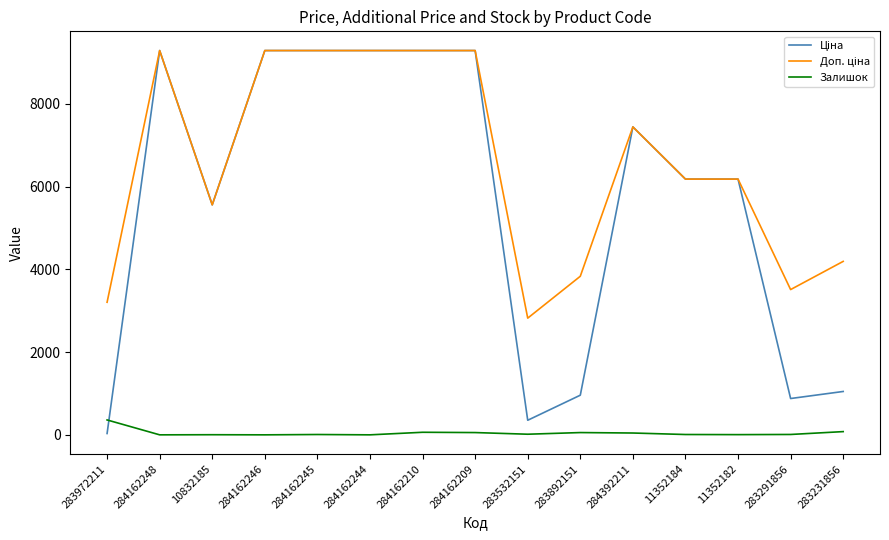

True or false: Залишок has a value of 3.0 at 10832185.

True